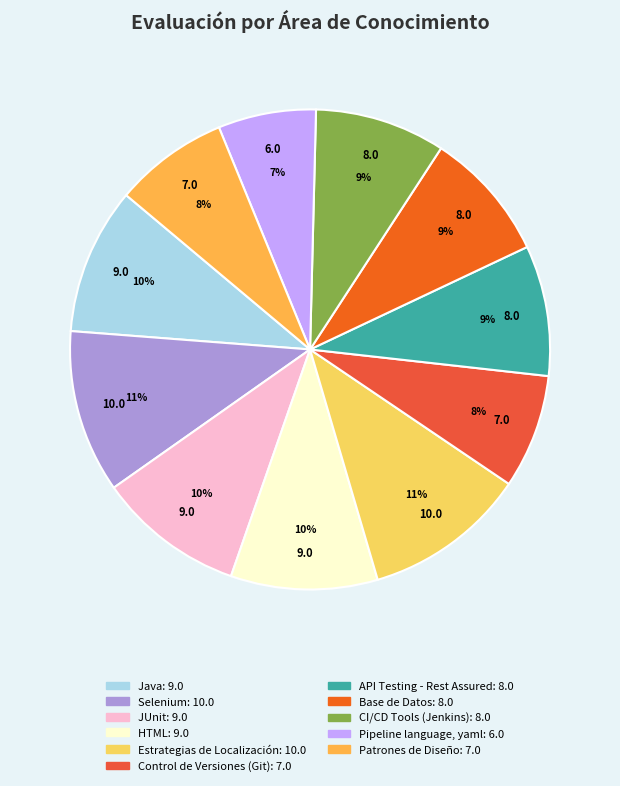

To the nearest percent, what portion does Java represent?

10%